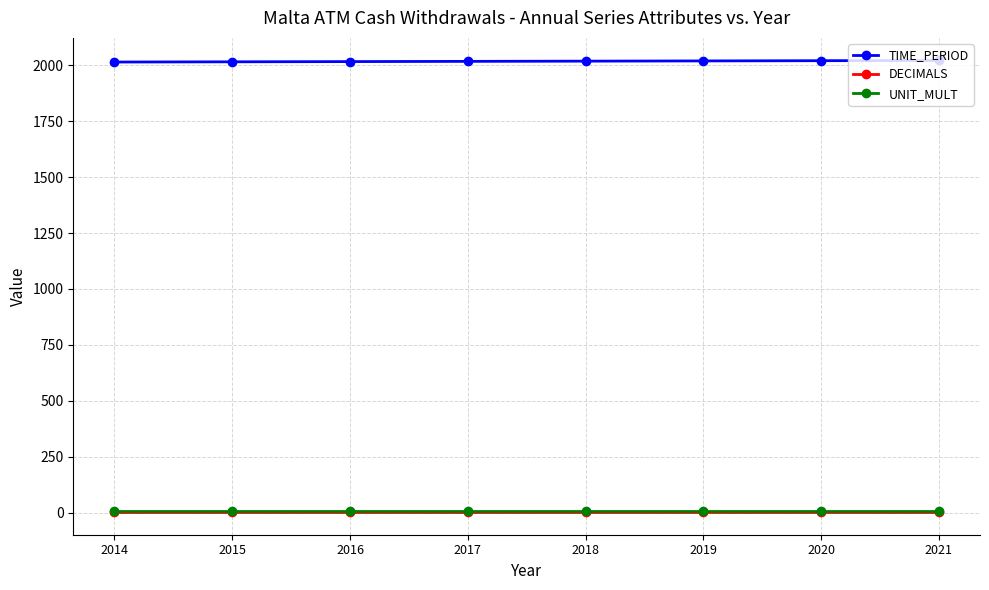

True or false: UNIT_MULT and DECIMALS intersect in this chart.

False